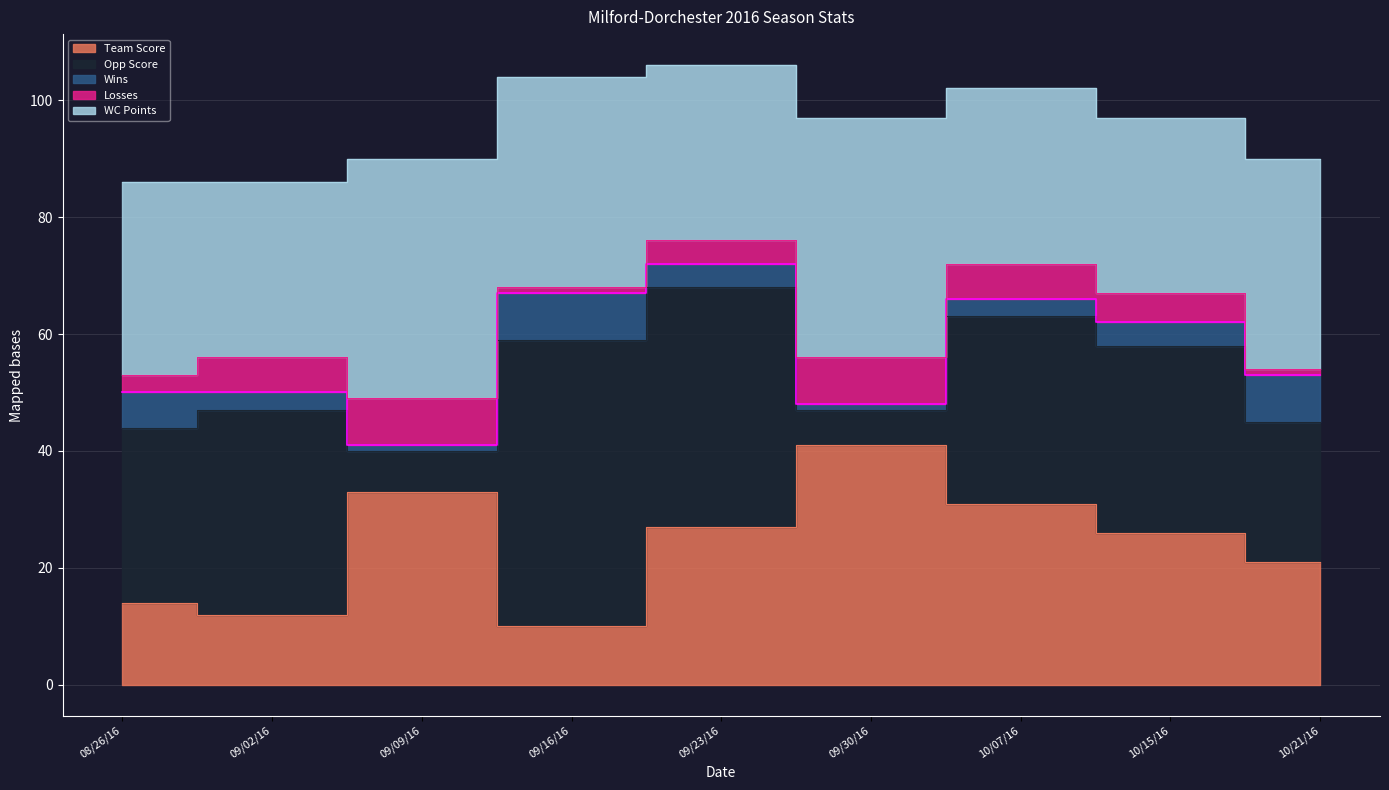

How many data points in Wins are less than 4?

4